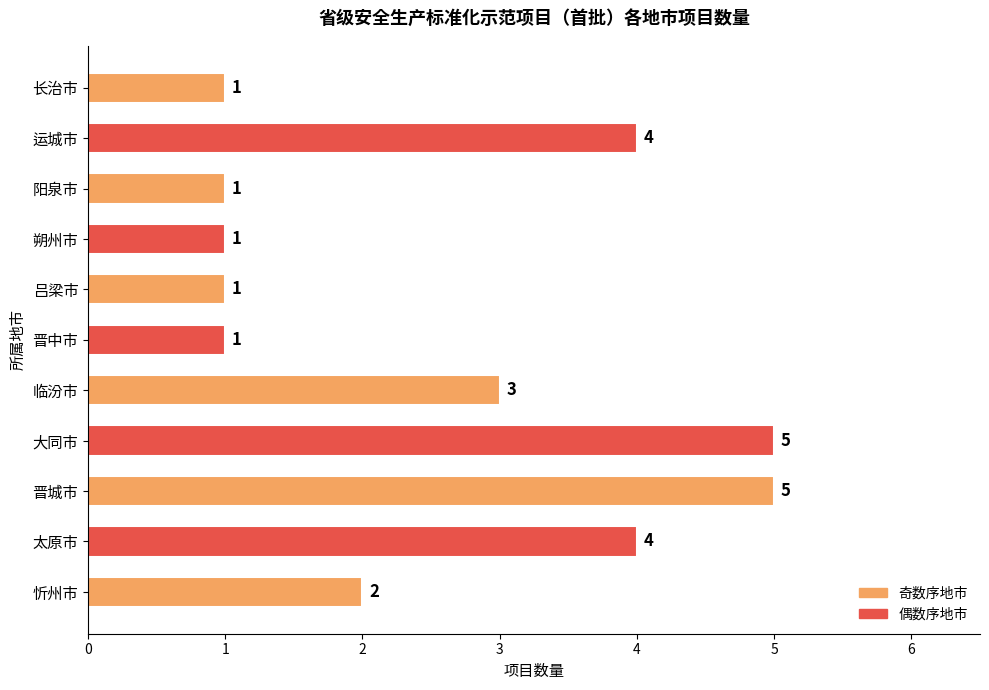

Does the chart contain any negative values?

No